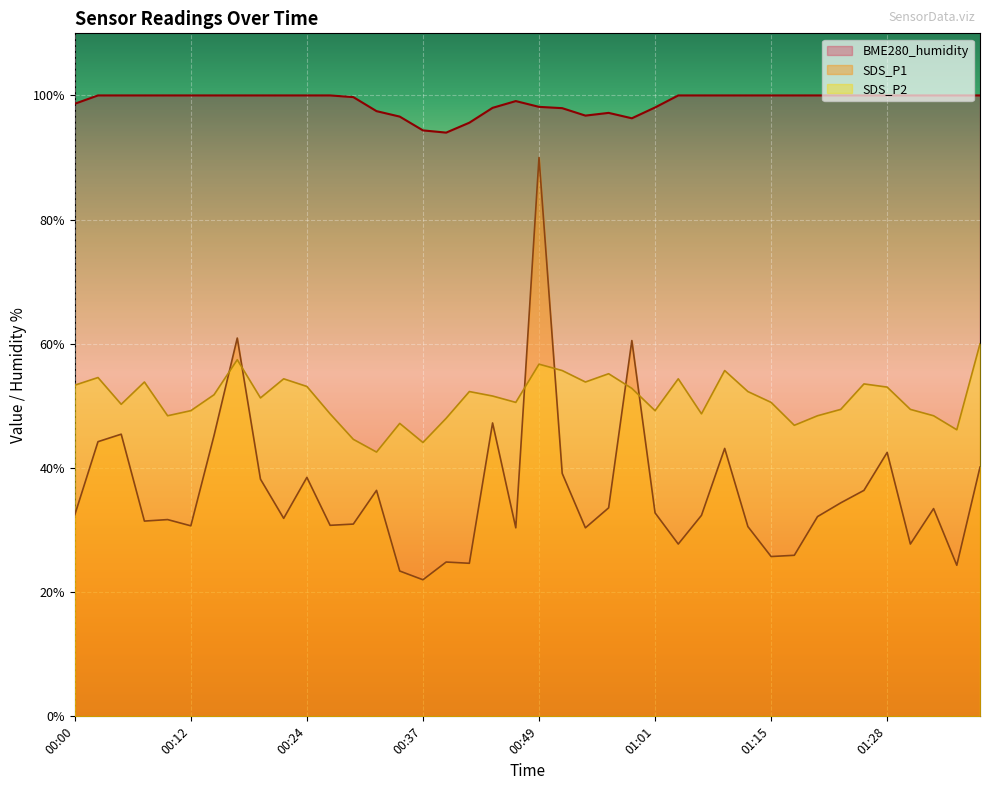

Where is the first local maximum for SDS_P2?

00:02